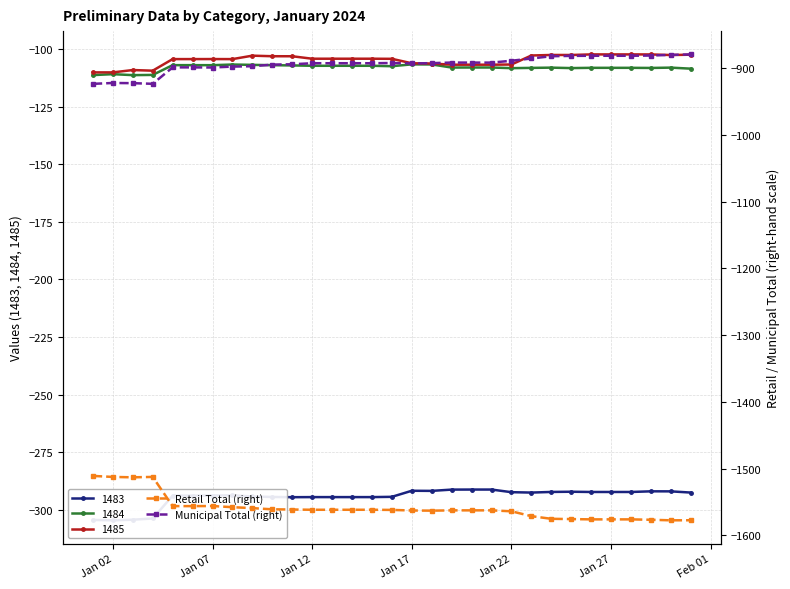

True or false: 1485 has more than 0 points higher than both neighbors.

True